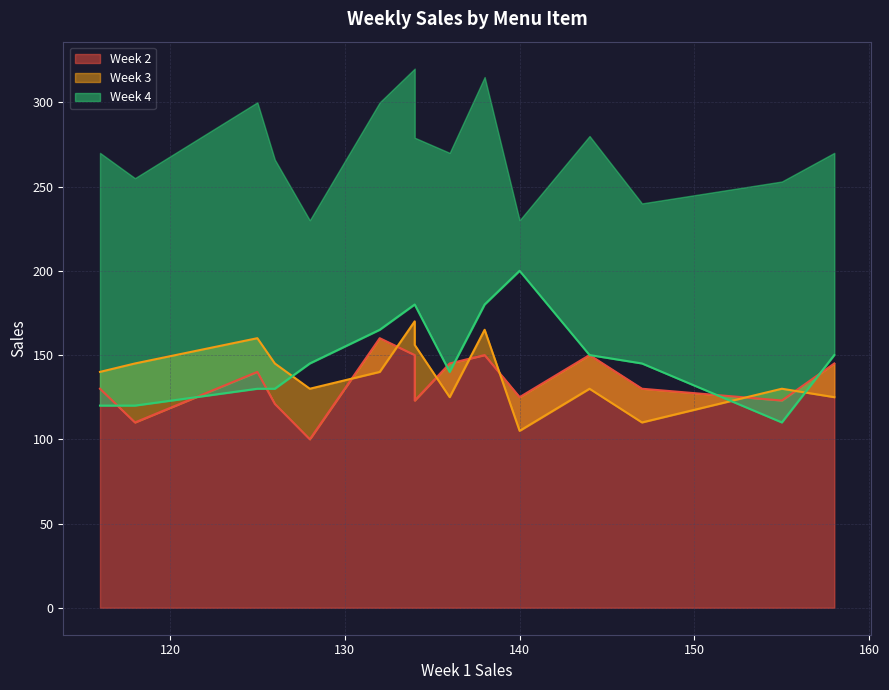

How many data points does each series have?

15